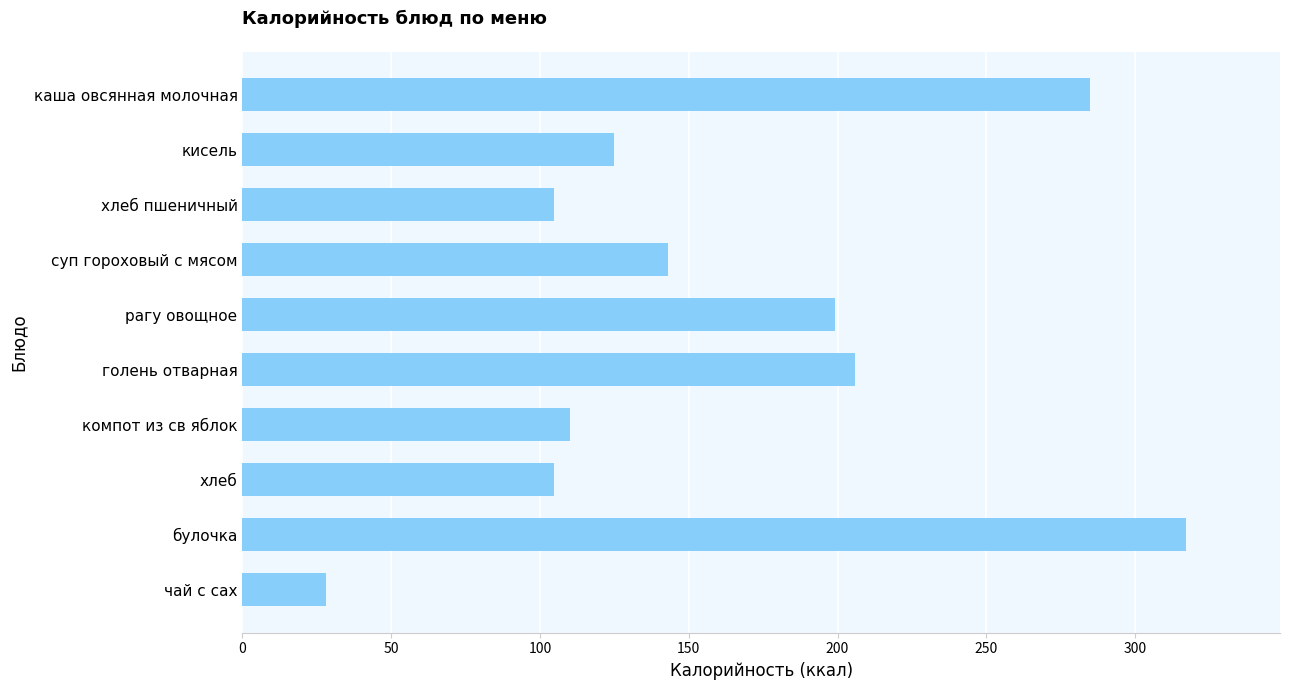

How many data points are less than 143?

5